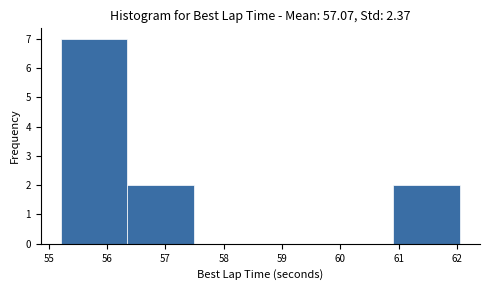

Reading left to right, list every bar in this chart as the range it spans on the x-axis followed by its height. Neither the bar edges nor the heights are printed on the chart, so give them approximately, as read against the axes.

55.2 to 56.3: 7
56.3 to 57.5: 2
57.5 to 58.6: 0
58.6 to 59.8: 0
59.8 to 60.9: 0
60.9 to 62.1: 2